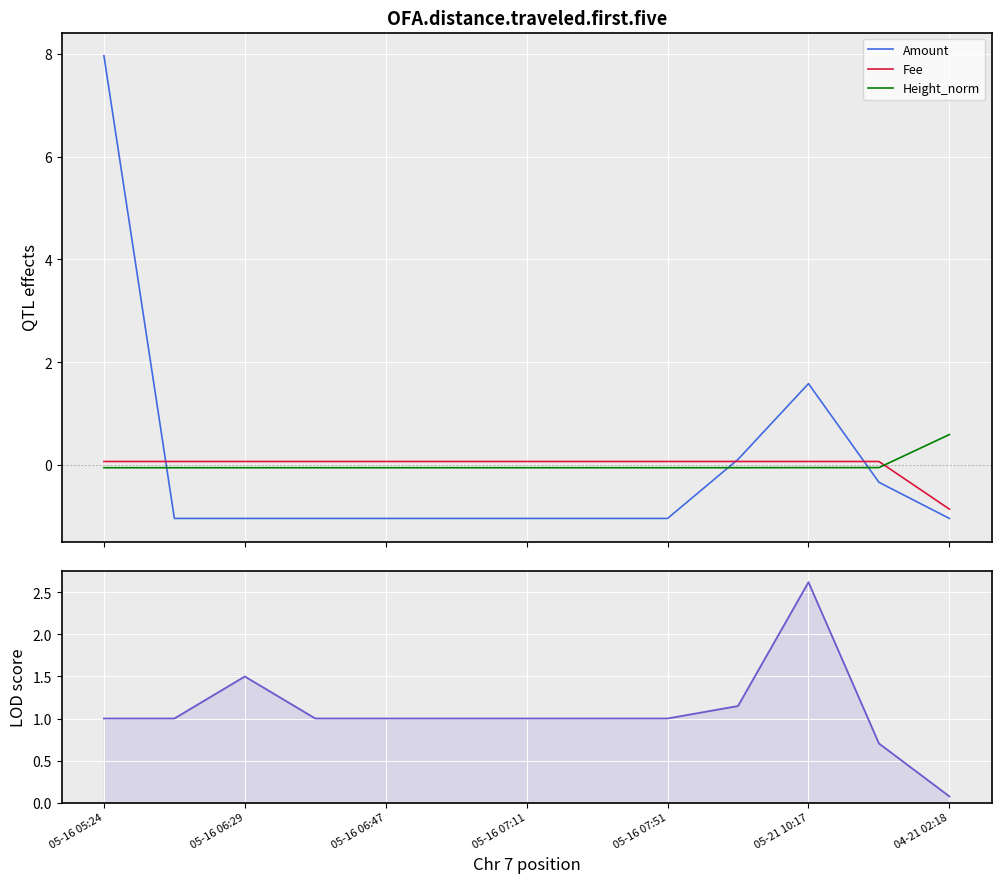

After their last crossing, which series has the higher values: Height_norm or Fee?

Height_norm